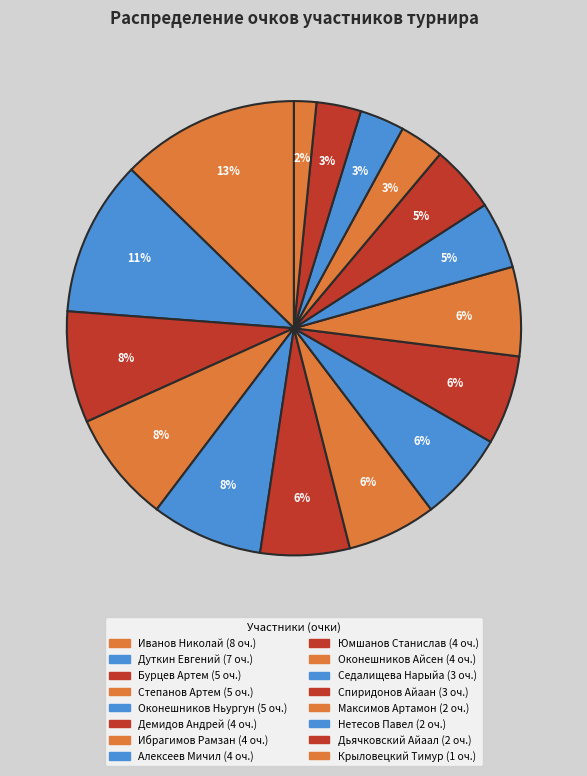

To the nearest percent, what portion does Юмшанов Станислав represent?

6%